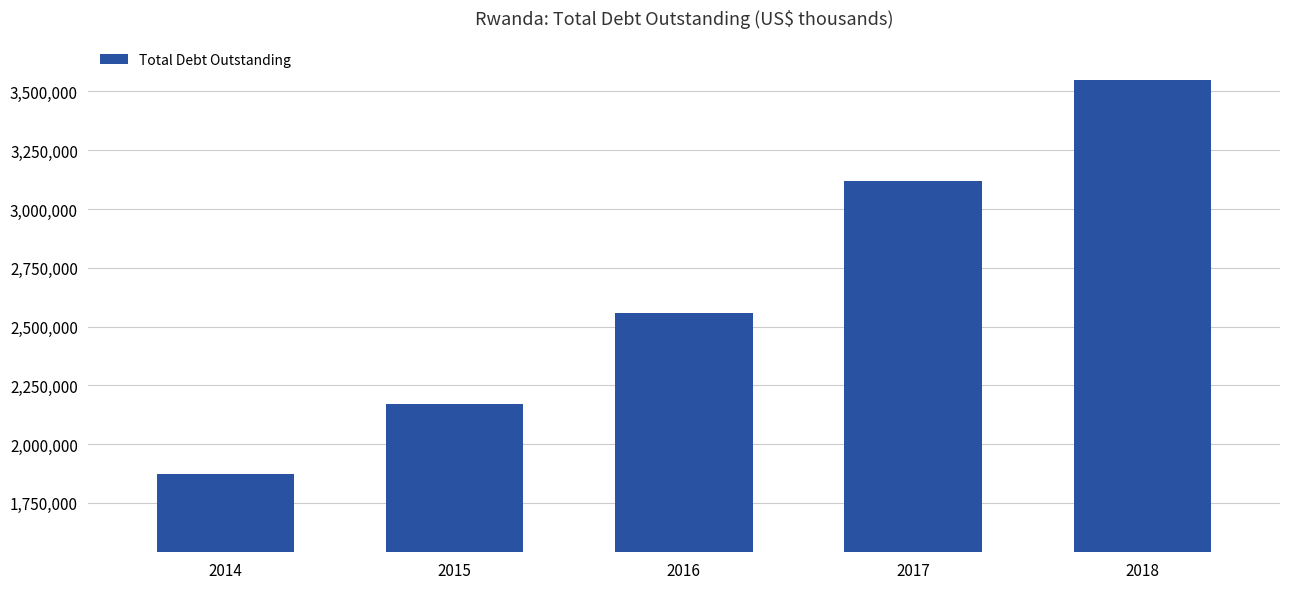

At which category does the chart reach its minimum across all series?

2014